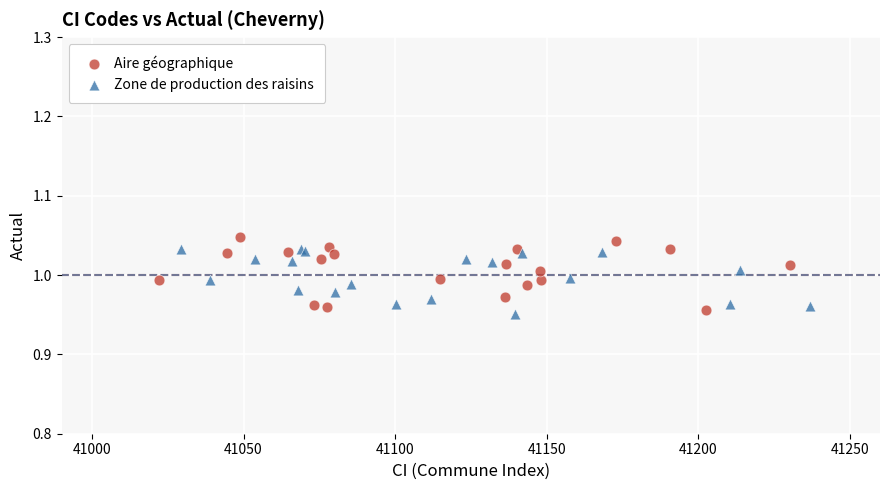

What are all the series names shown in the legend?

Aire géographique, Zone de production des raisins